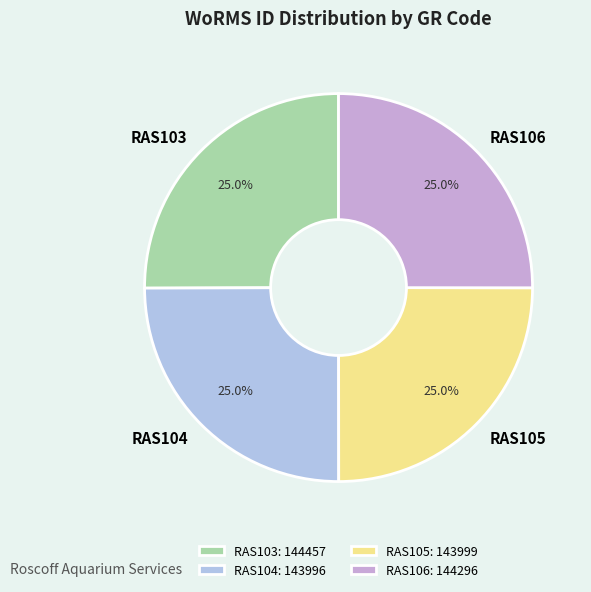

Does RAS106 represent more than half of the total?

No